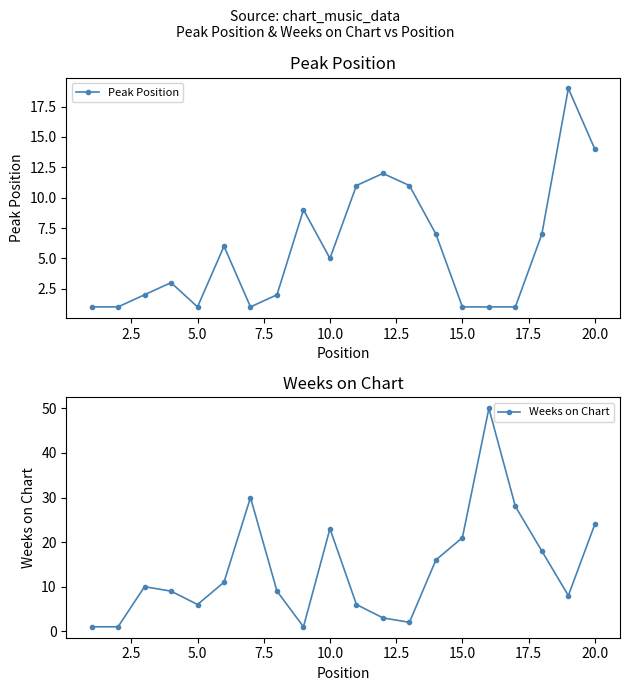

Which series ends up on top after the final intersection of Weeks on Chart and Peak Position?

Weeks on Chart